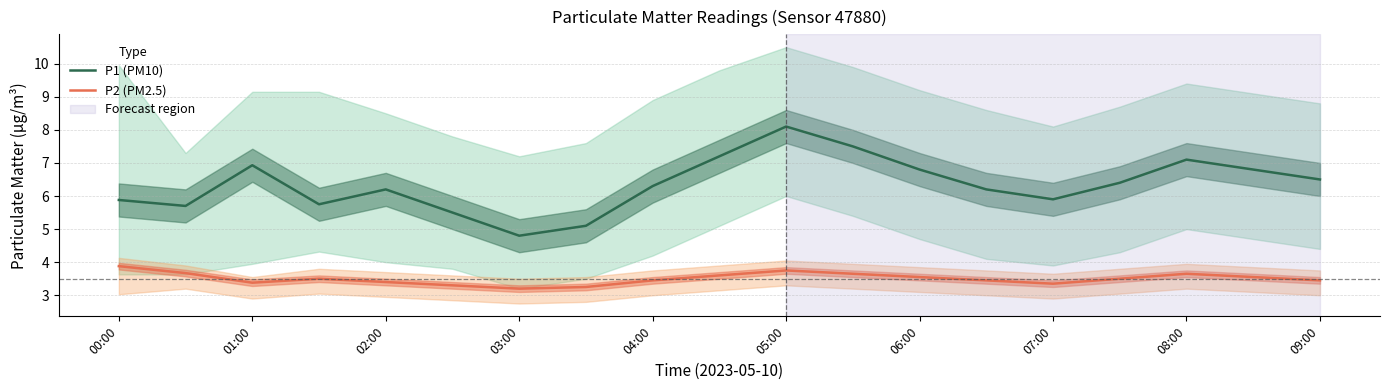

How many data points in P1 (PM10) are less than 6?

7